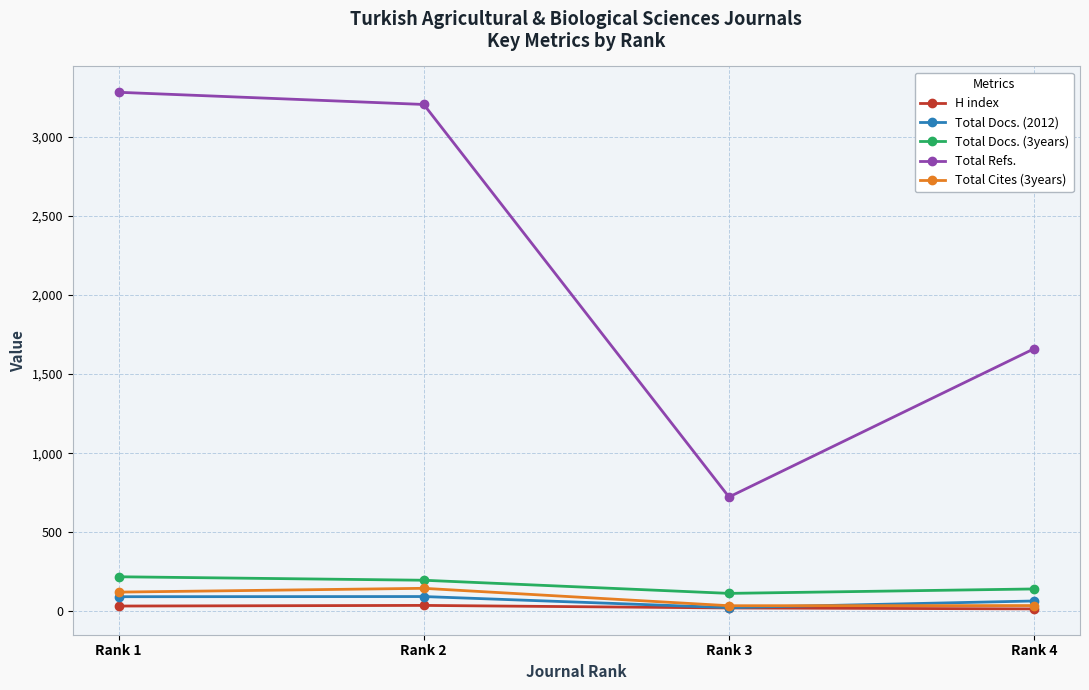

The value of Total Docs. (2012) at Rank 2 is 94. True or false?

True